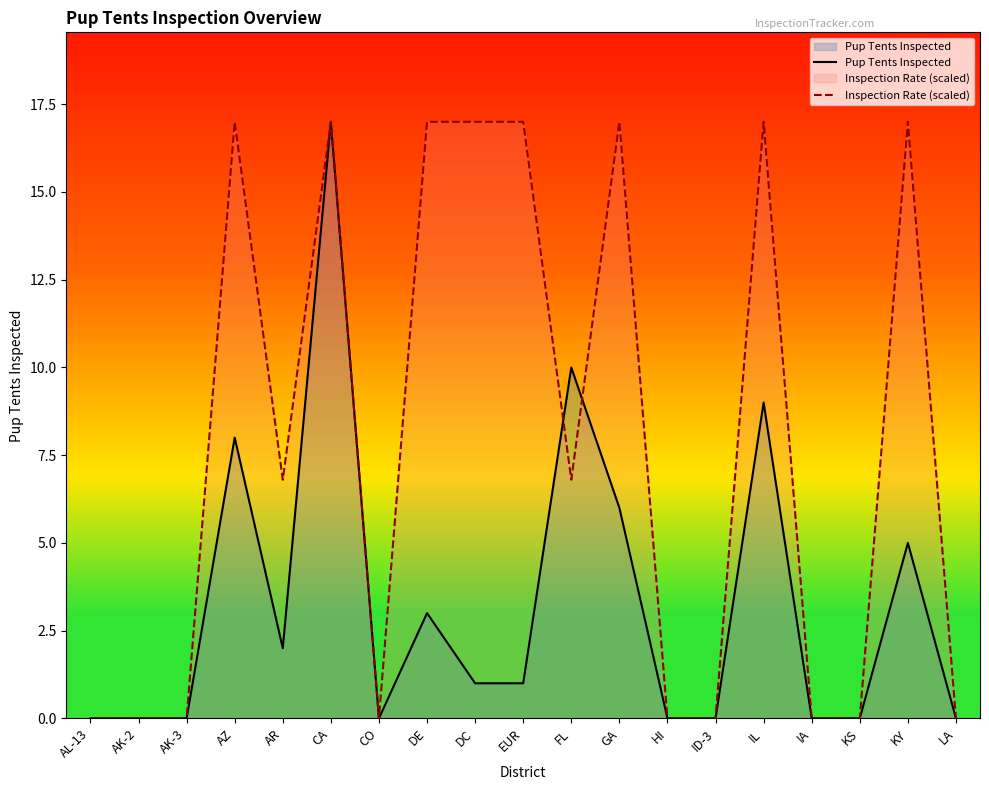

List the labels in order of Pup Tents Inspected value, largest first.

CA, FL, IL, AZ, GA, KY, DE, AR, DC, EUR, AL-13, AK-2, AK-3, CO, HI, ID-3, IA, KS, LA